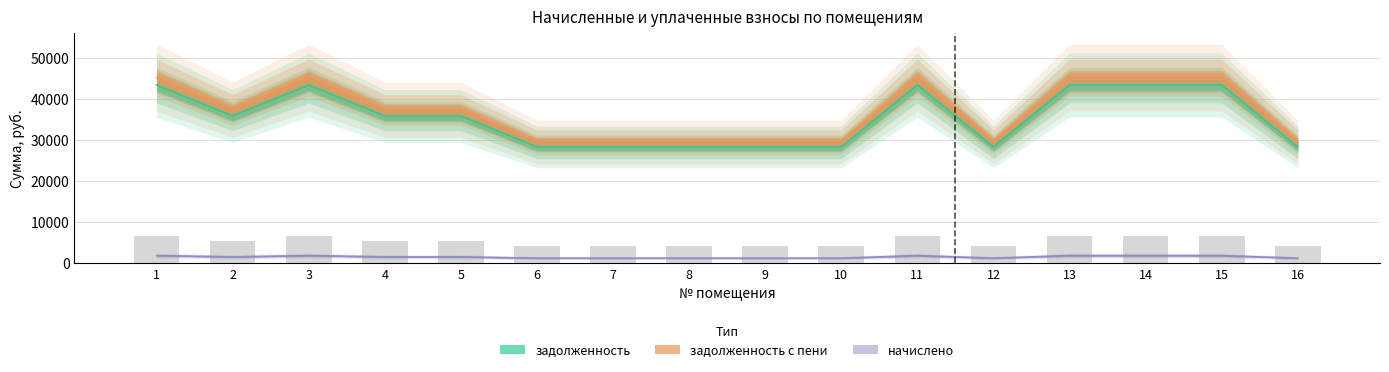

Are the bars horizontal?

No